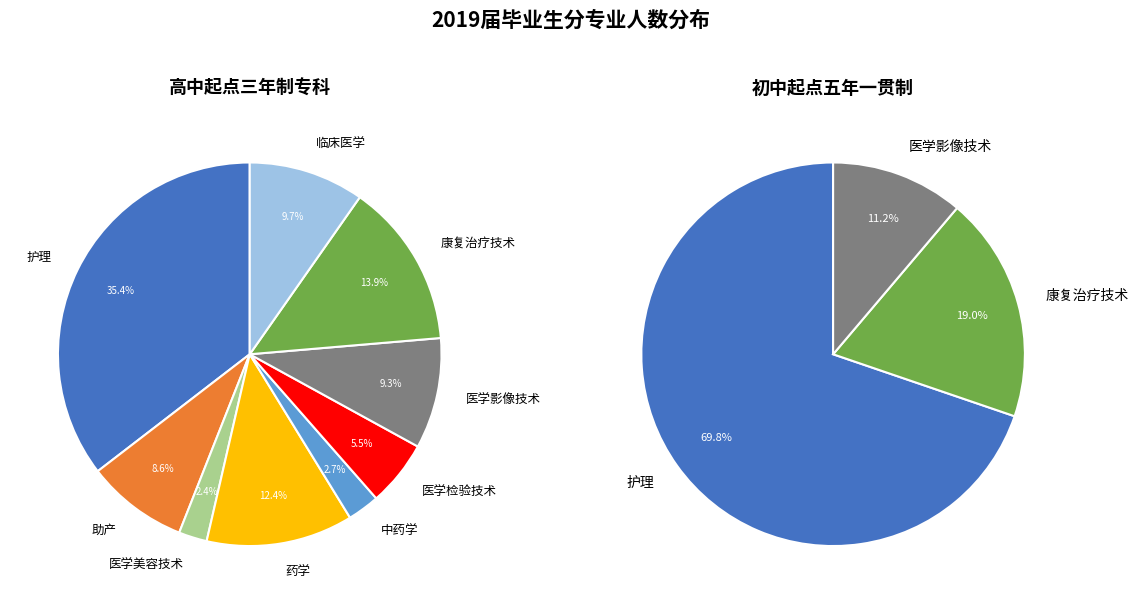

How many slices are in this pie chart?

9